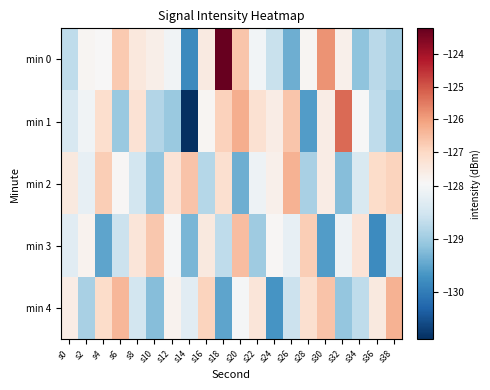

What is the spread (max minus min) of values at s18?

6.3